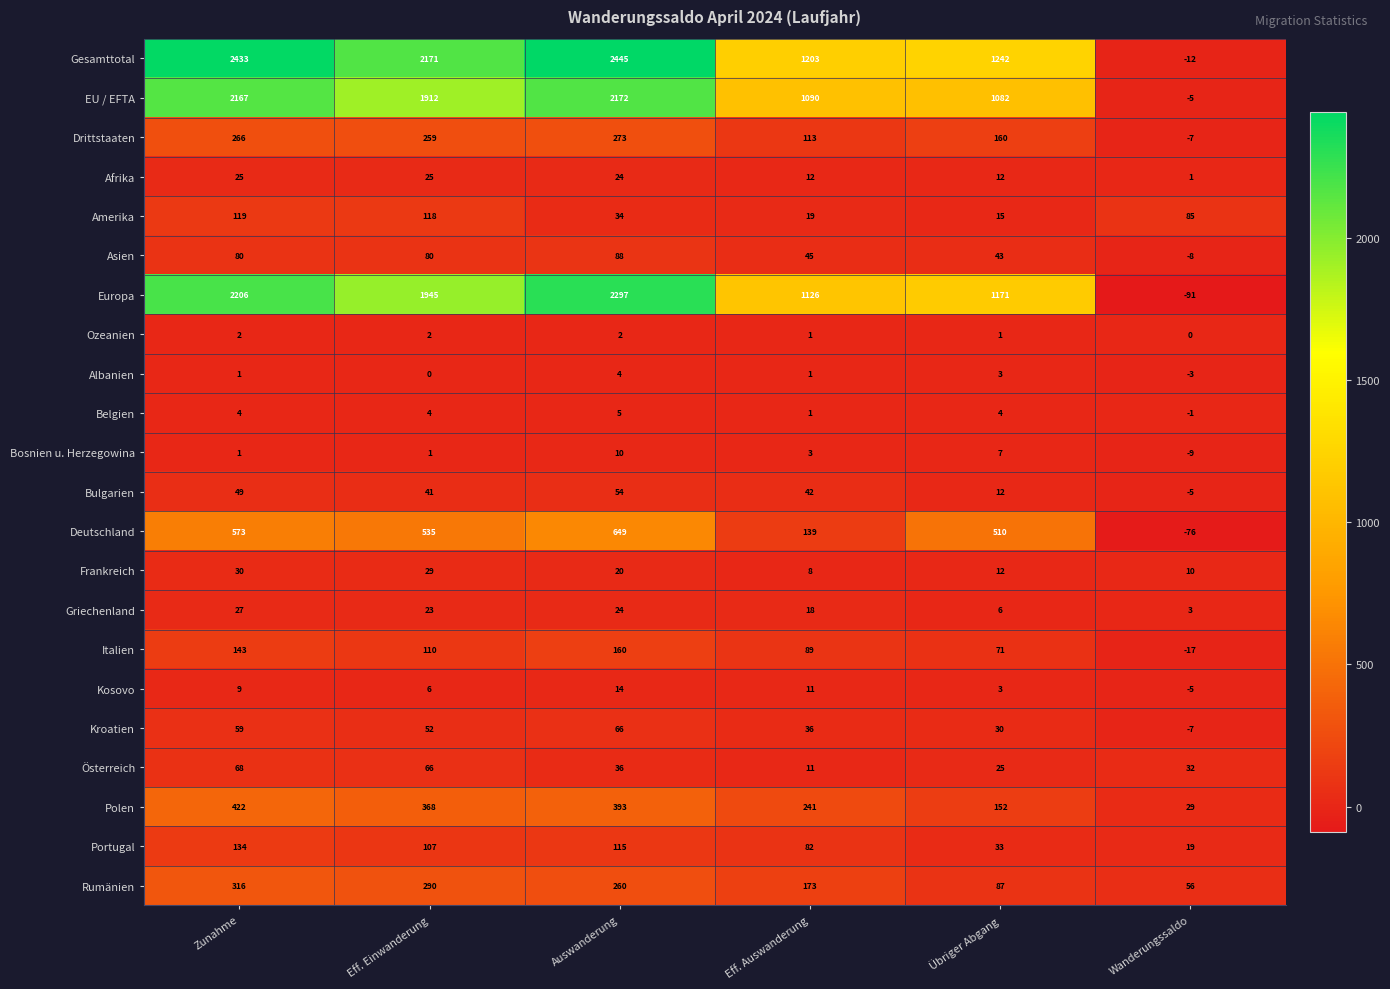

What is the sum of all Europa values?

8654